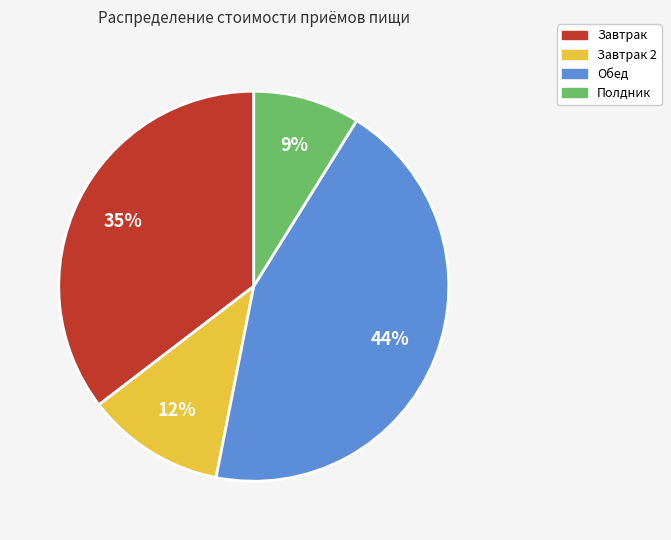

Is there a majority slice in this chart?

No